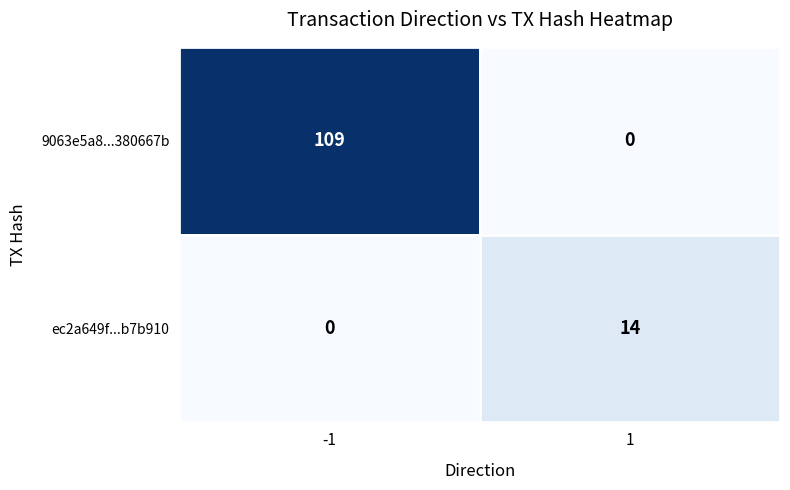

How many values in 9063e5a8...380667b are above zero?

1